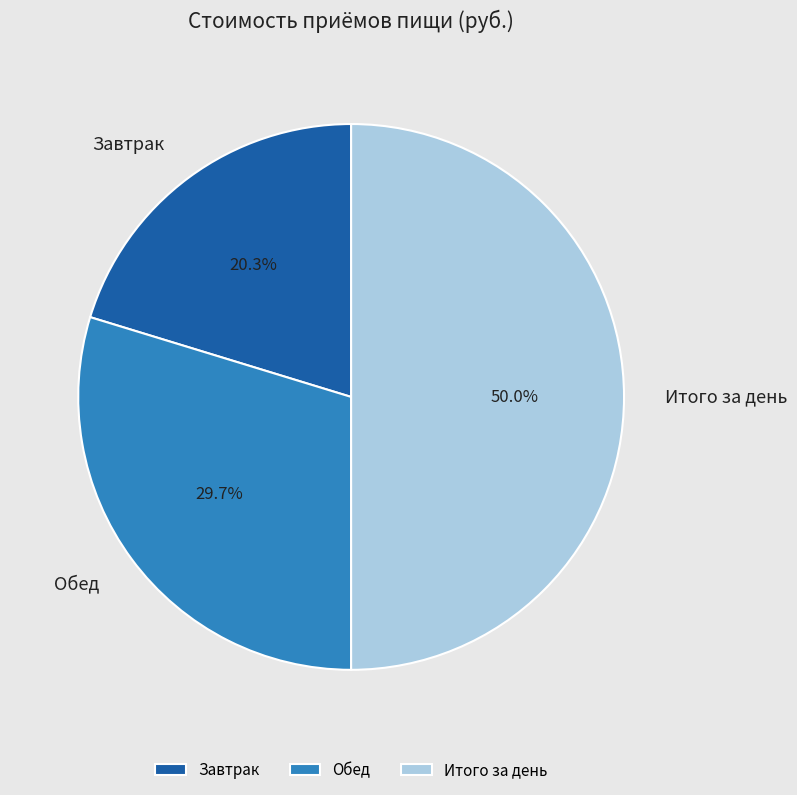

To the nearest percent, what is the average slice percentage?

33%